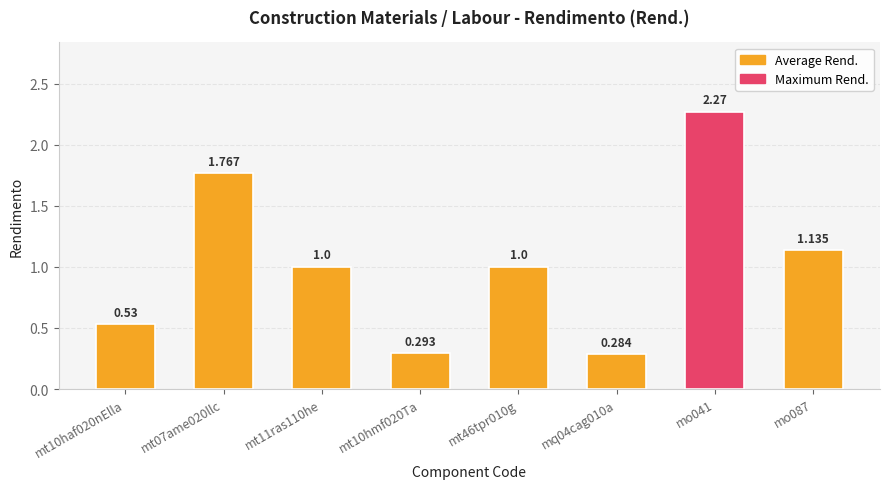

What is the label of the 2nd bar from the left?

mt07ame020llc